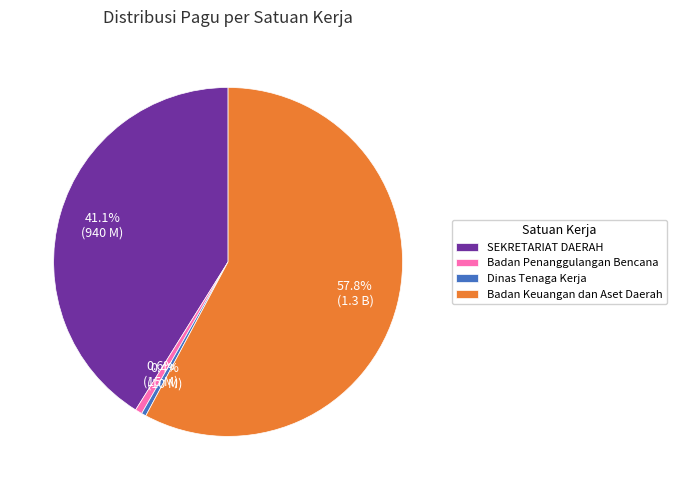

Combined, what portion of the pie is Badan Keuangan dan Aset Daerah and Badan Penanggulangan Bencana?

58.5%